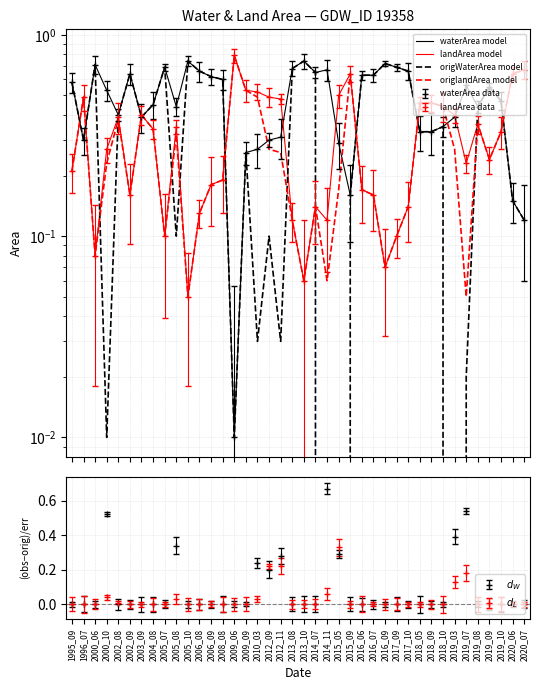

Reading left to right, list all the values displayed in this chart.

waterArea model: 0.6	0.3	0.7	0.5	0.4	0.6	0.4	0.5	0.7	0.4	0.7	0.7	0.6	0.6	0.0	0.3	0.3	0.3	0.3	0.7	0.7	0.7	0.7	0.3	0.2	0.6	0.6	0.7	0.7	0.7	0.3	0.3	0.3	0.4	0.6	0.4	0.6	0.5	0.1	0.1
landArea model: 0.2	0.5	0.1	0.3	0.4	0.2	0.4	0.3	0.1	0.3	0.1	0.1	0.2	0.2	0.8	0.5	0.5	0.5	0.5	0.1	0.1	0.1	0.1	0.5	0.6	0.2	0.2	0.1	0.1	0.1	0.5	0.5	0.4	0.4	0.2	0.4	0.2	0.3	0.6	0.7
origWaterArea model: 0.6	0.3	0.7	0.0	0.4	0.6	0.4	0.5	0.7	0.1	0.7	0.7	0.6	0.6	0.0	0.3	0.0	0.1	0.0	0.7	0.7	0.7	0.0	0.0	0.2	0.6	0.6	0.7	0.7	0.7	0.3	0.3	0.3	0.0	0.0	0.4	0.6	0.5	0.1	0.1
origlandArea model: 0.2	0.5	0.1	0.2	0.4	0.2	0.4	0.3	0.1	0.3	0.1	0.1	0.2	0.2	0.8	0.5	0.5	0.3	0.3	0.1	0.1	0.1	0.1	0.2	0.6	0.2	0.2	0.1	0.1	0.1	0.5	0.5	0.4	0.3	0.1	0.4	0.2	0.3	0.6	0.7